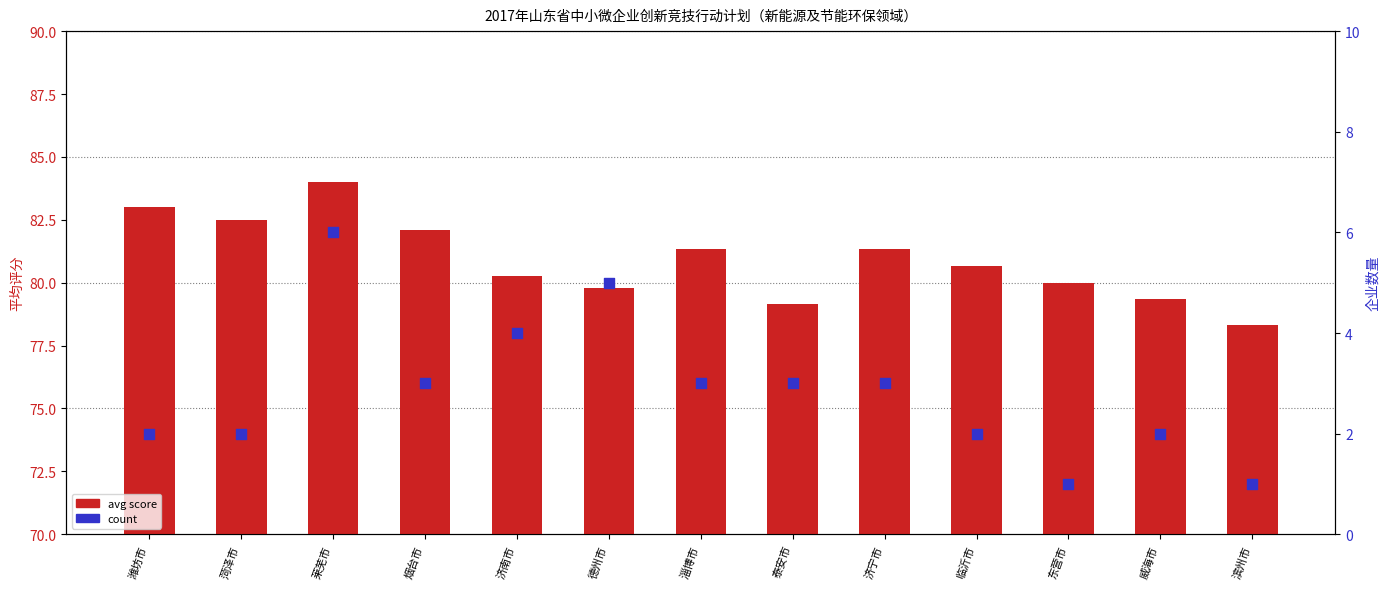

Which series reaches the minimum Y coordinate?

count